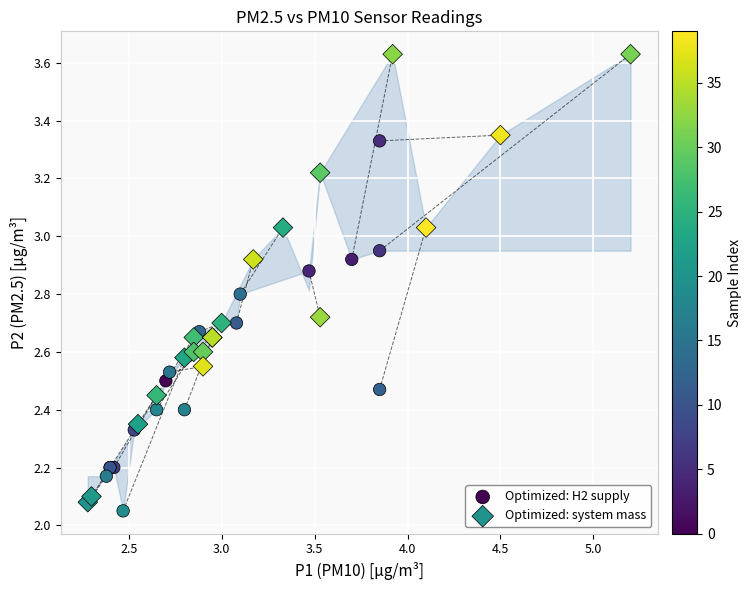

Which series reaches the maximum Y coordinate?

Optimized: system mass